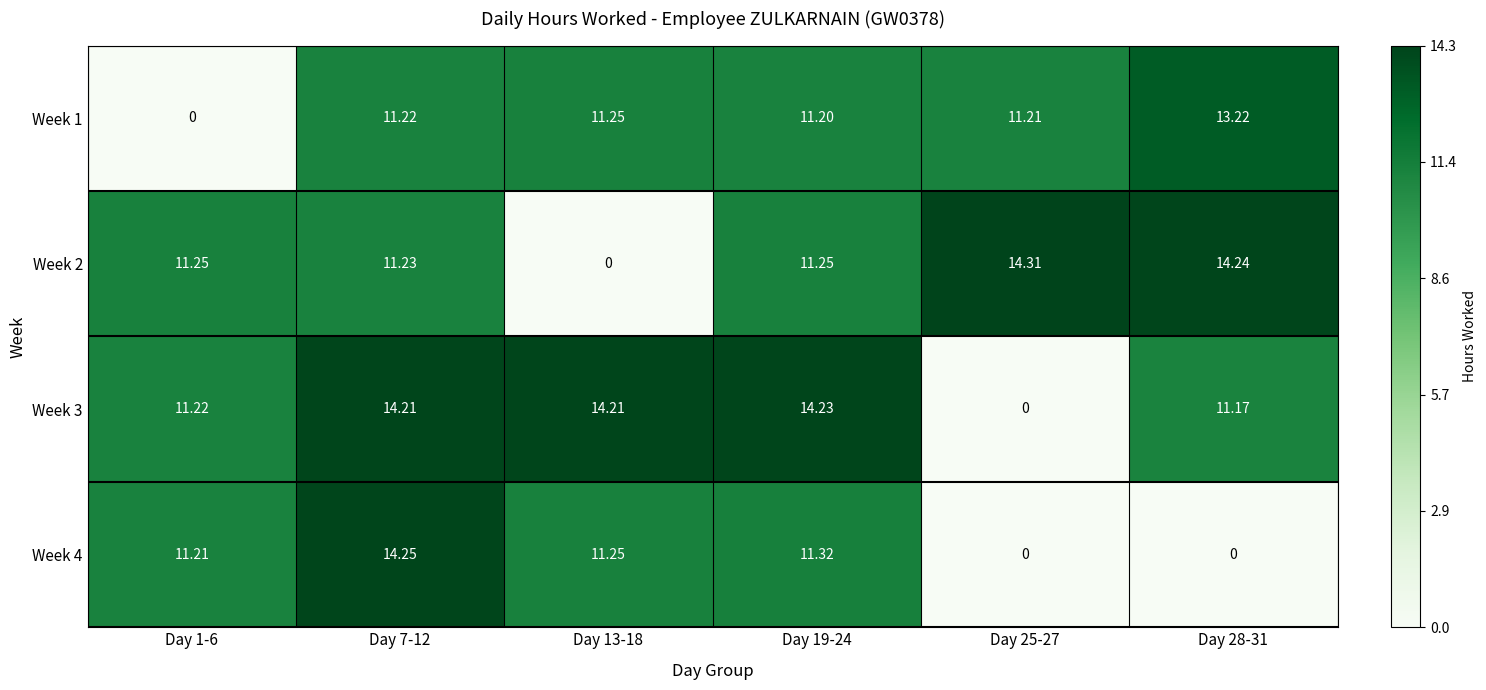

Rank the series by their maximum value, from highest to lowest.

Week 2, Week 4, Week 3, Week 1